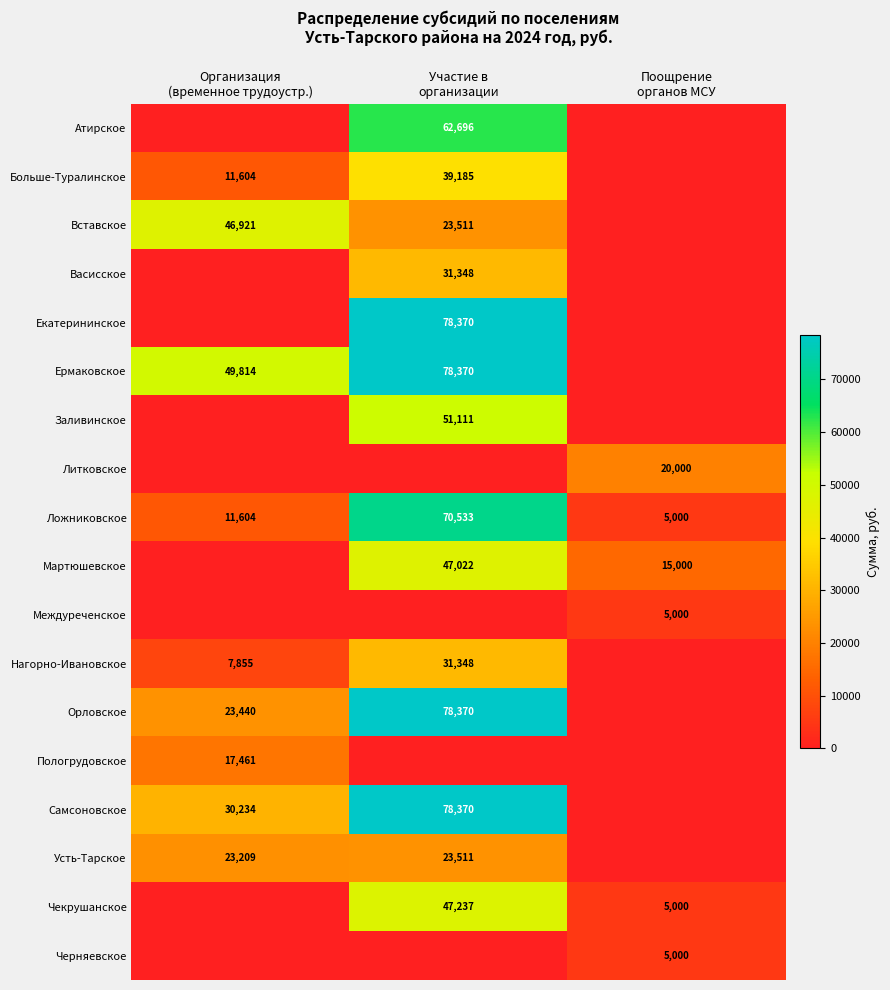

At Организация (временное трудоустр.), list the series in order from largest to smallest.

Ермаковское, Вставское, Самсоновское, Орловское, Усть-Тарское, Пологрудовское, Больше-Туралинское, Ложниковское, Нагорно-Ивановское, Атирское, Васисское, Екатерининское, Заливинское, Литковское, Мартюшевское, Междуреченское, Чекрушанское, Черняевское